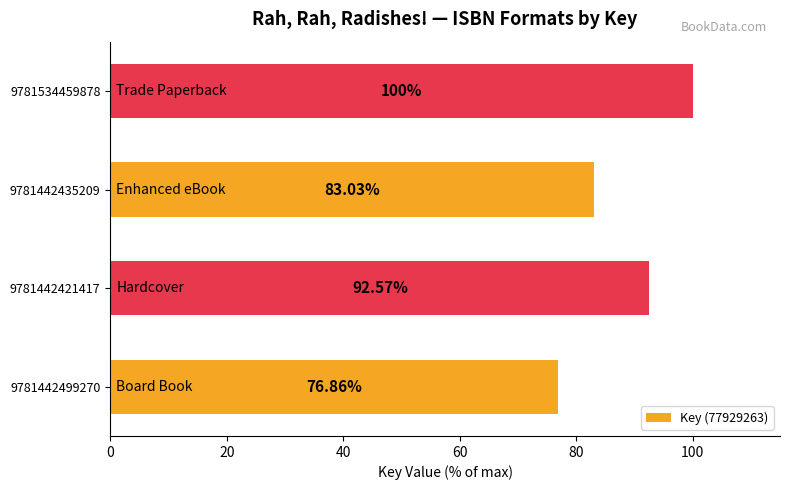

Rank the categories by value from lowest to highest.

9781442499270, 9781442435209, 9781442421417, 9781534459878